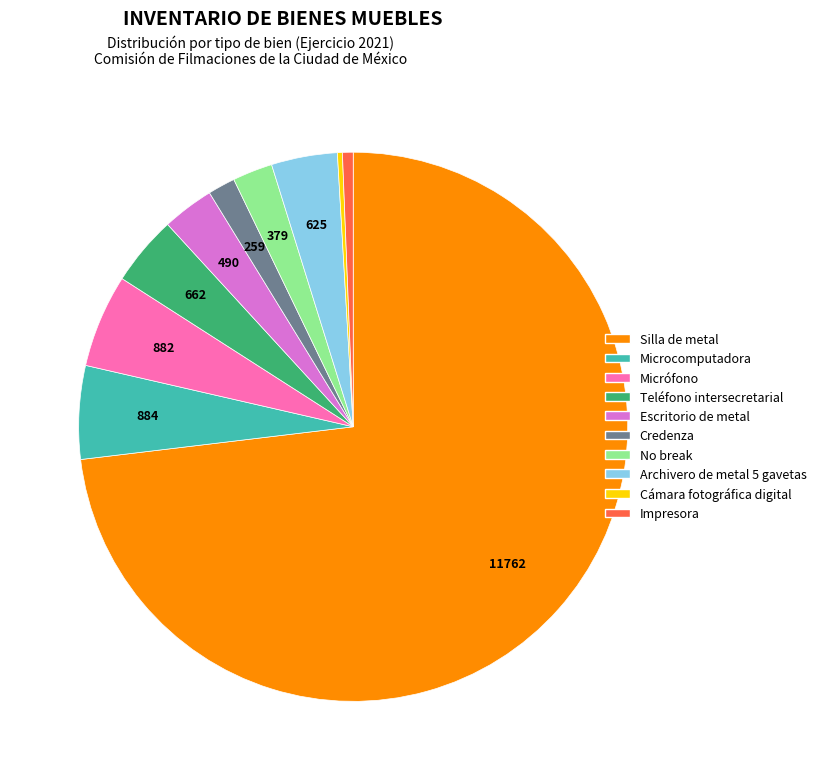

Is Impresora the majority of the pie?

No